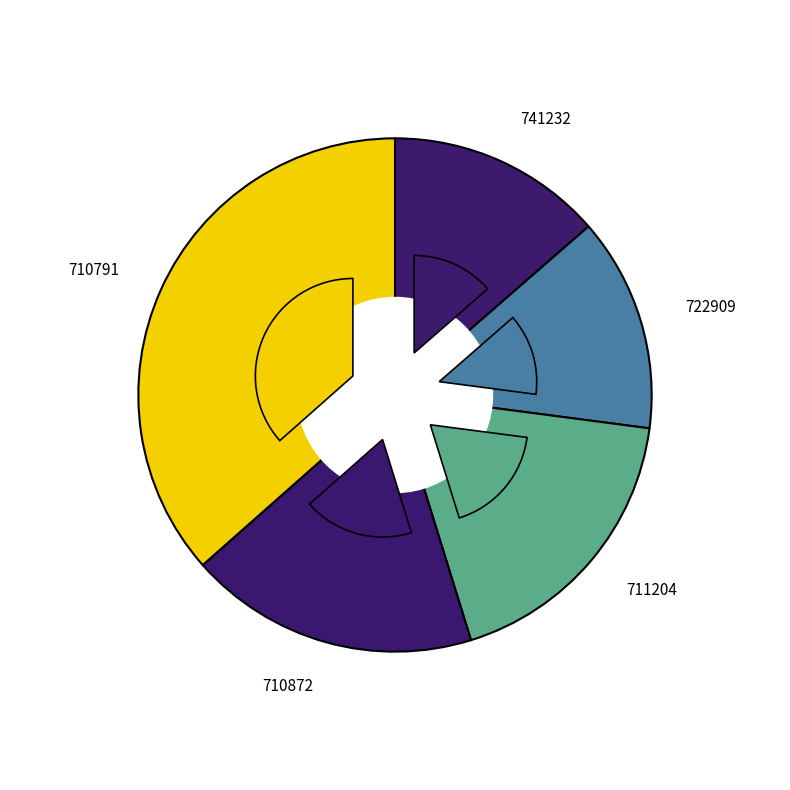

Does any single category account for the majority?

No